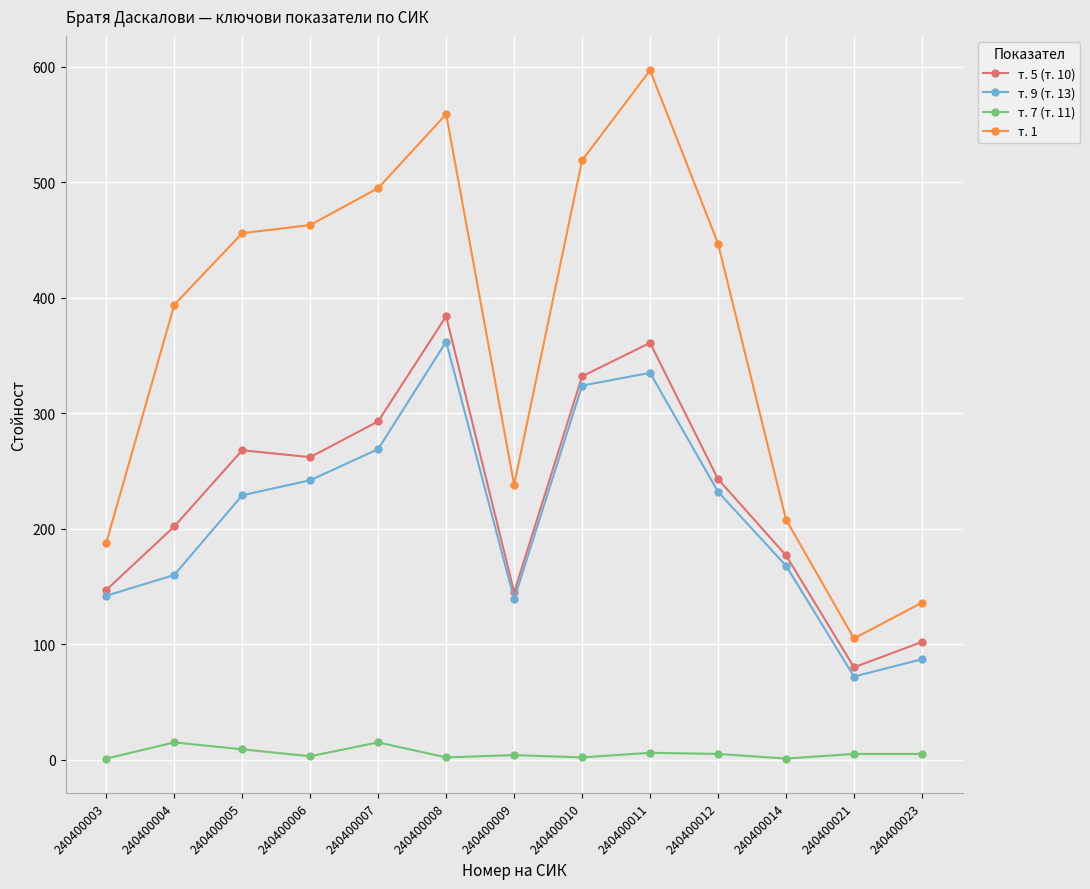

What is the maximum value shown in the chart?

597